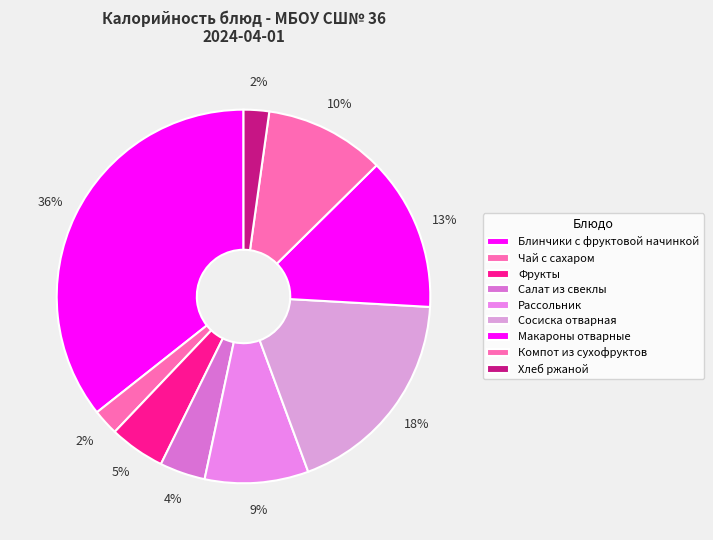

Between Макароны отварные and Рассольник, which is larger?

Макароны отварные